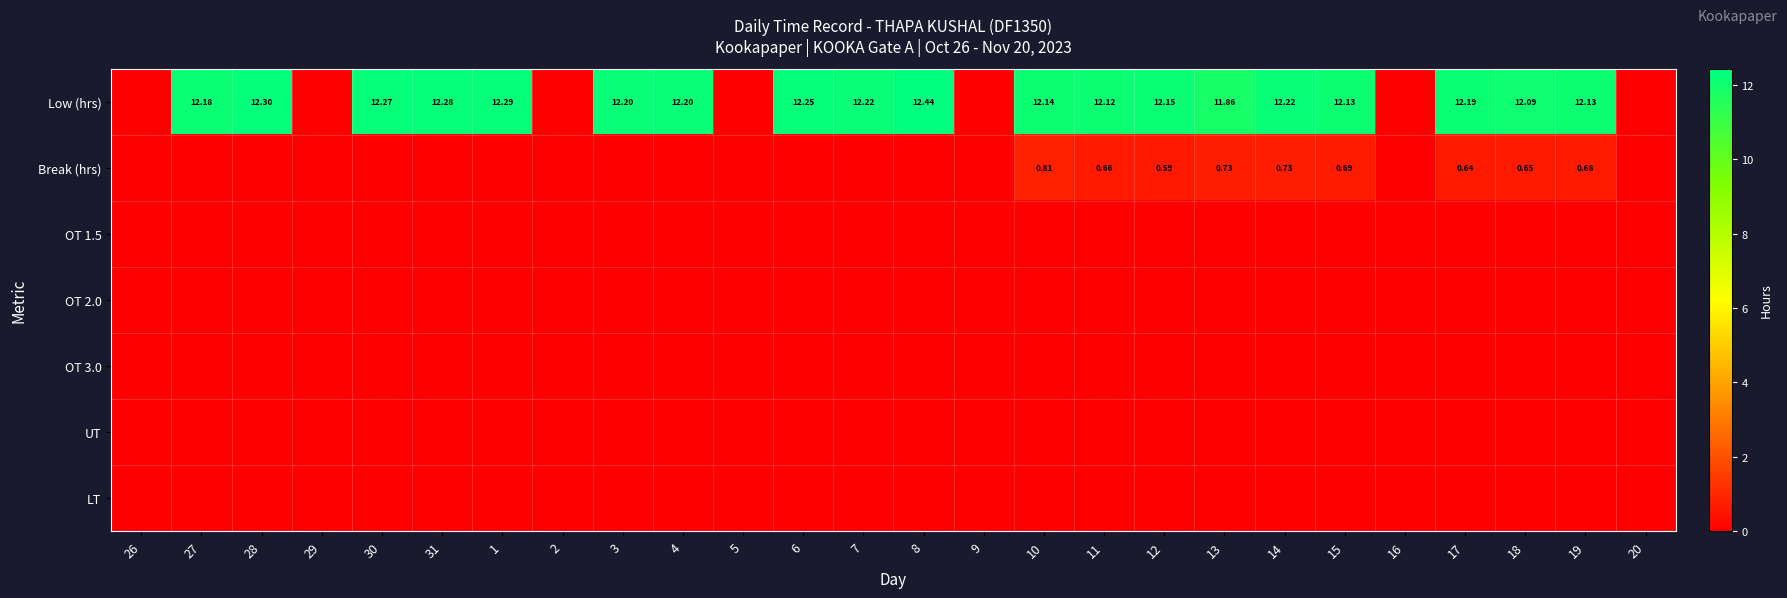

The Break (hrs) series shows 0.0 at 16. True or false?

True